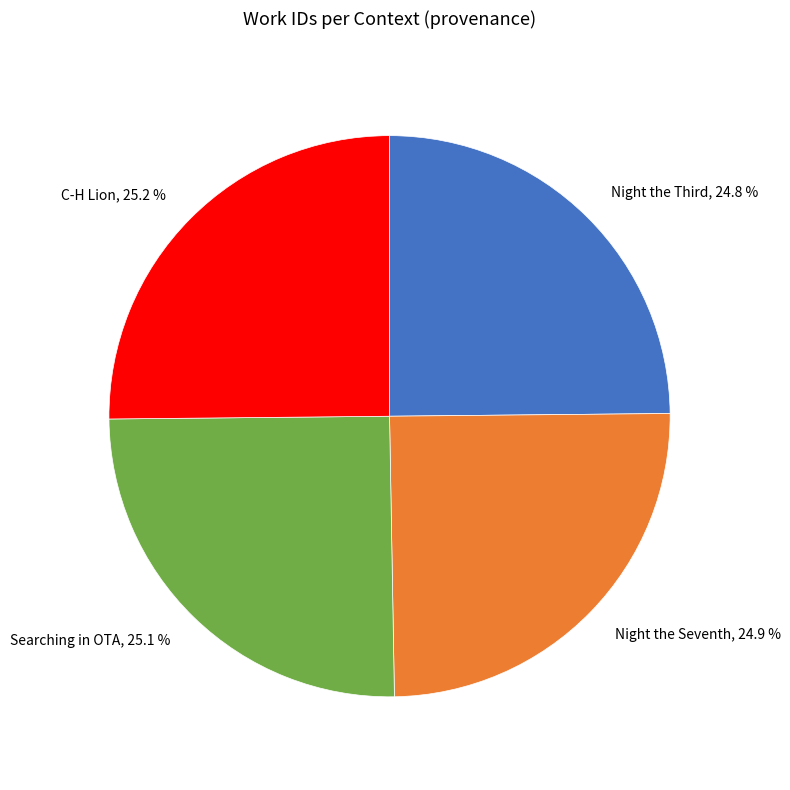

Does Searching in OTA, 25.1 % represent more than half of the total?

No